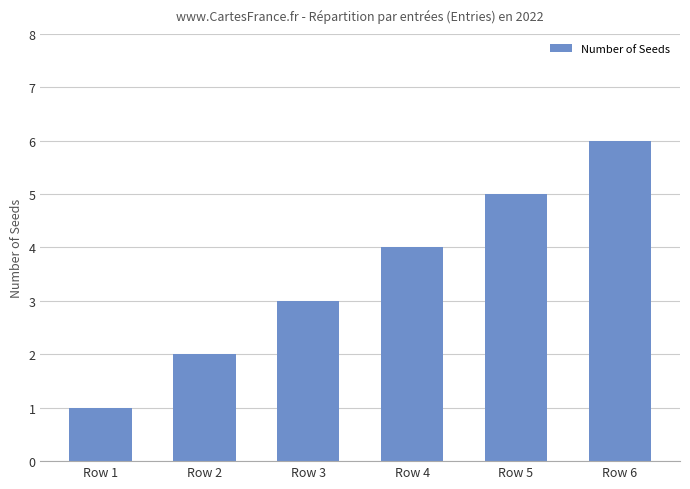

What is the change in value from Row 4 to Row 6?

+2